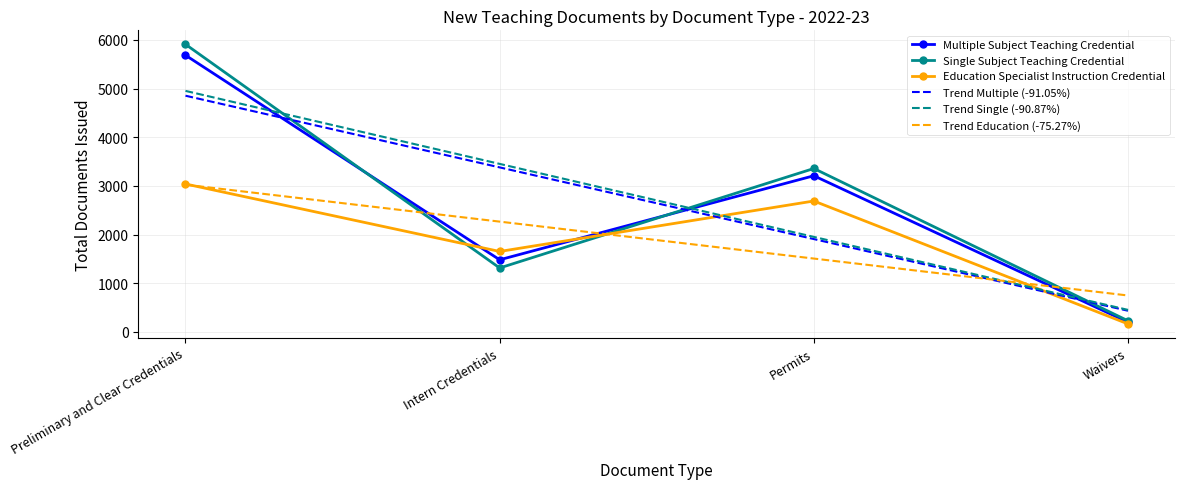

Is the value of Trend Multiple (-91.05%) at Waivers greater than the value of Trend Single (-90.87%) at Preliminary and Clear Credentials?

No